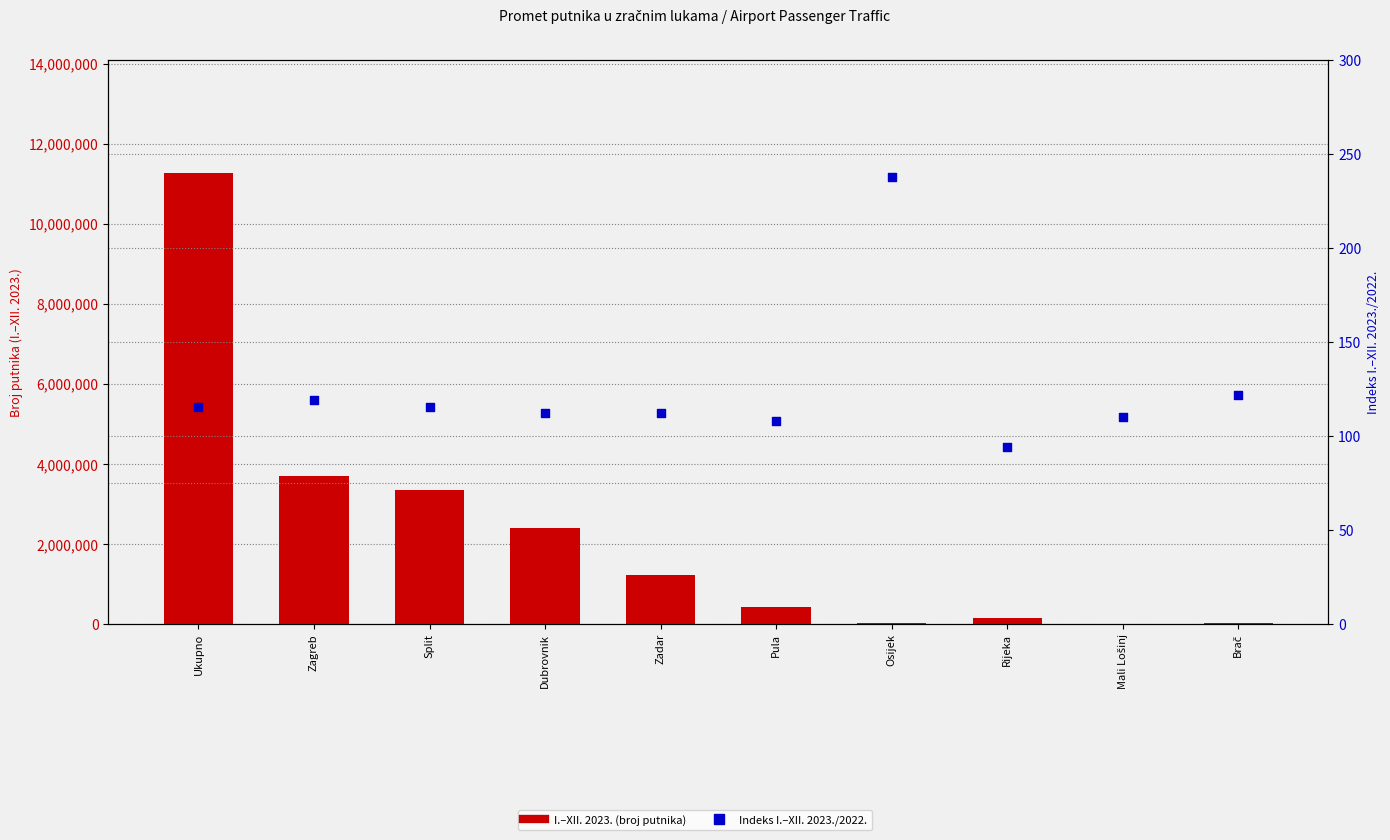

Which series contains the highest Y value?

I.–XII. 2023. (broj putnika)